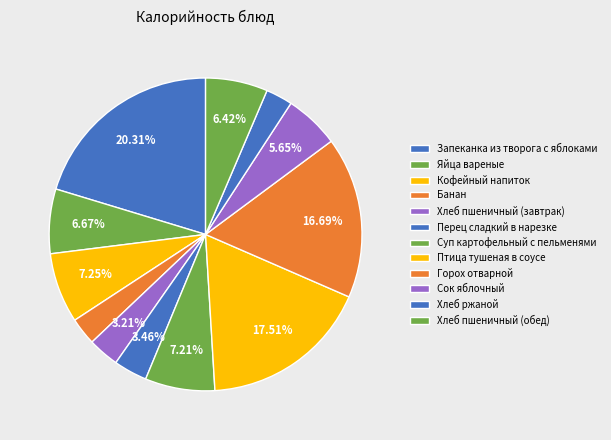

To the nearest percent, what is the combined percentage of Хлеб пшеничный (обед) and Перец сладкий в нарезке?

10%